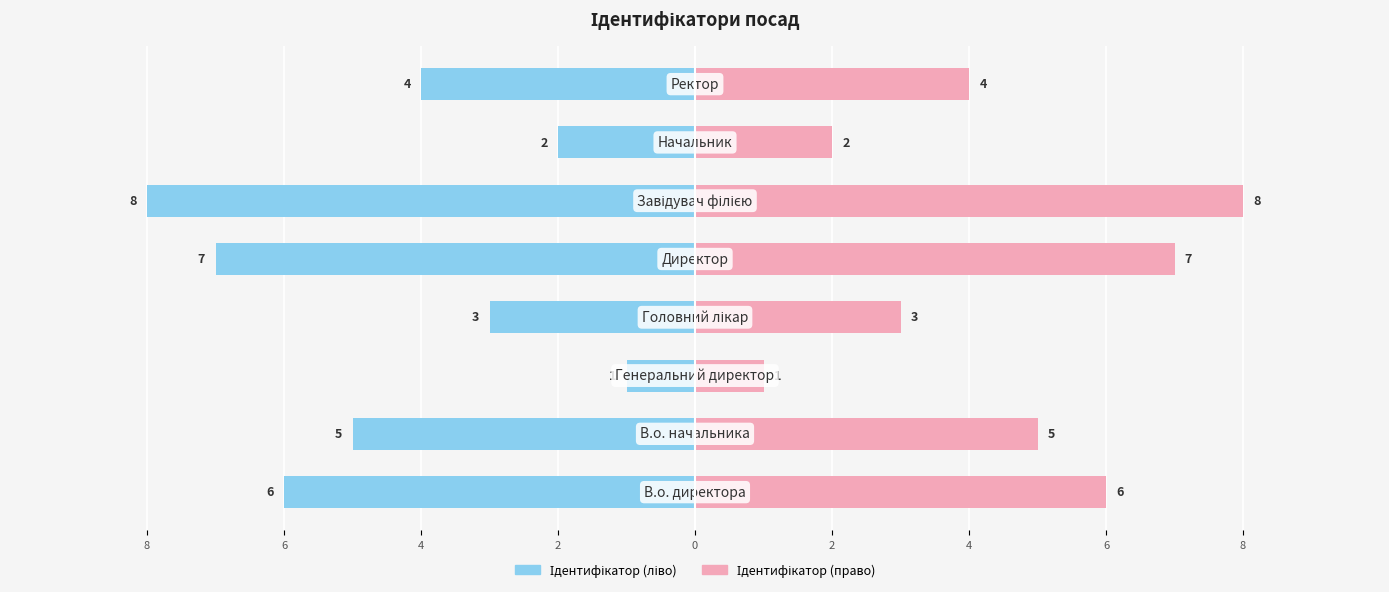

What value does the Ідентифікатор (право) series have at 6?

5